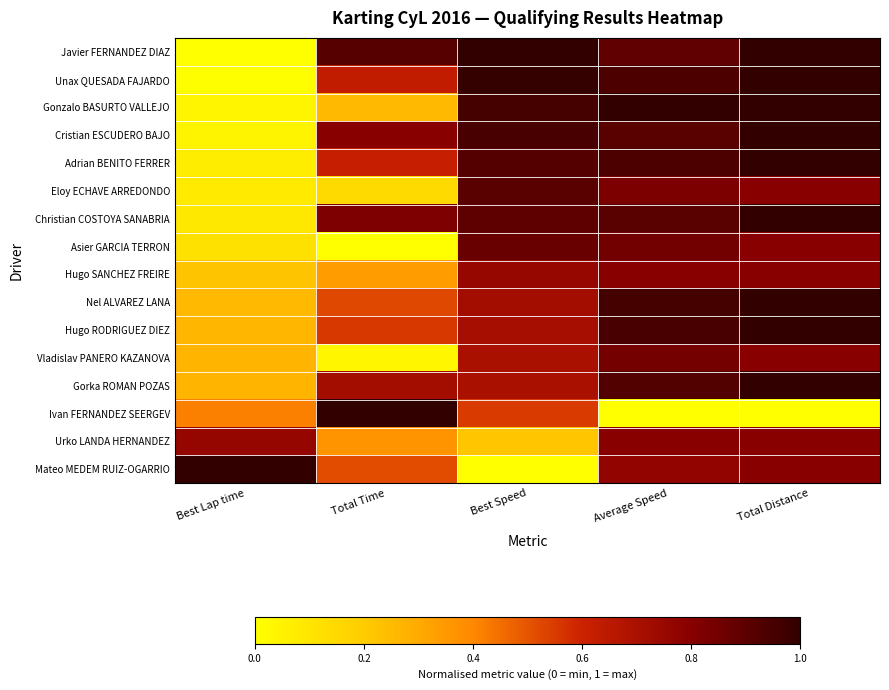

How many data points does each series have?

5